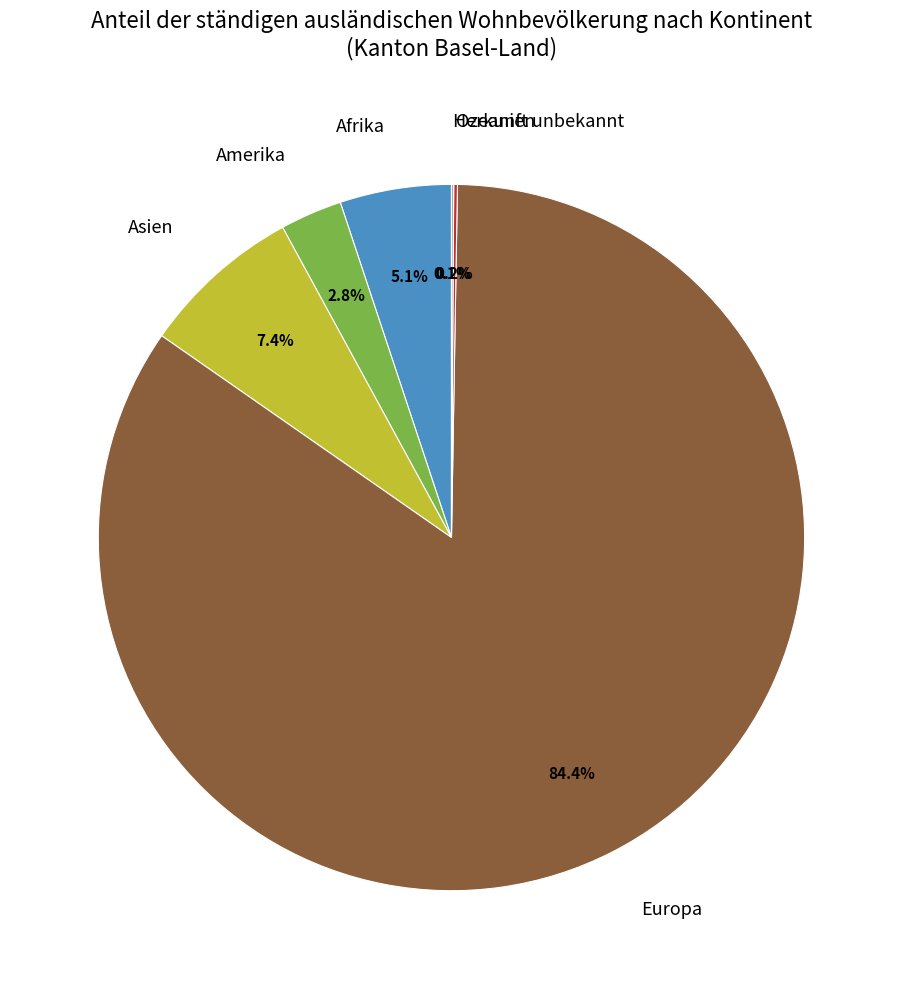

True or false: Afrika accounts for 5% of the total.

True